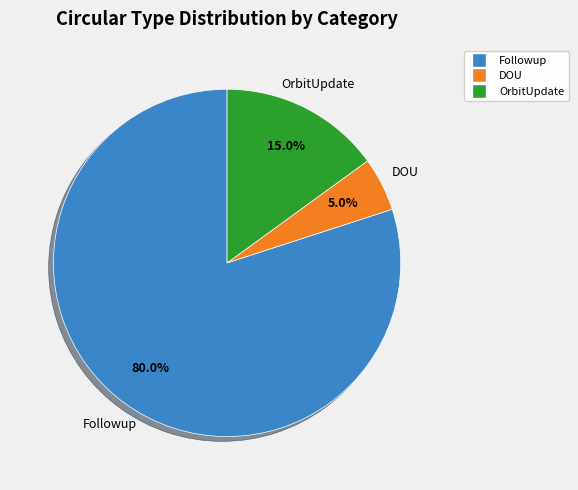

Which has a higher value, DOU or Followup?

Followup